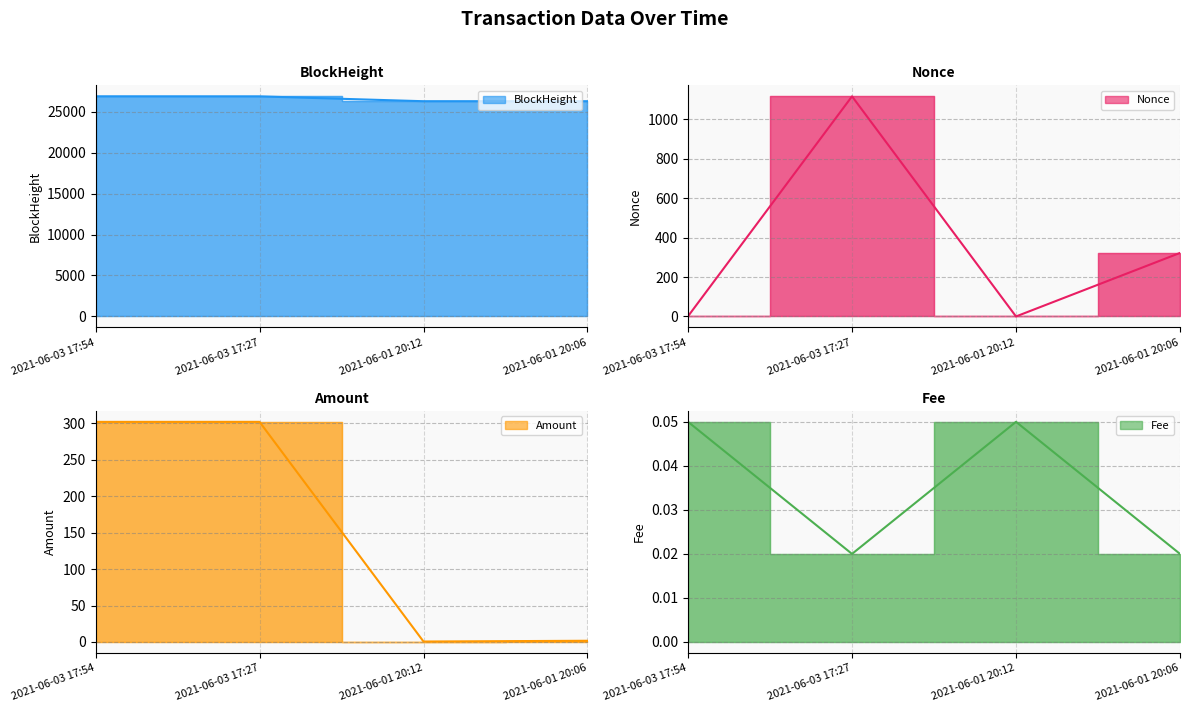

Between 2021-06-03 17:54 and 2021-06-01 20:06, which series saw the biggest shift?

BlockHeight